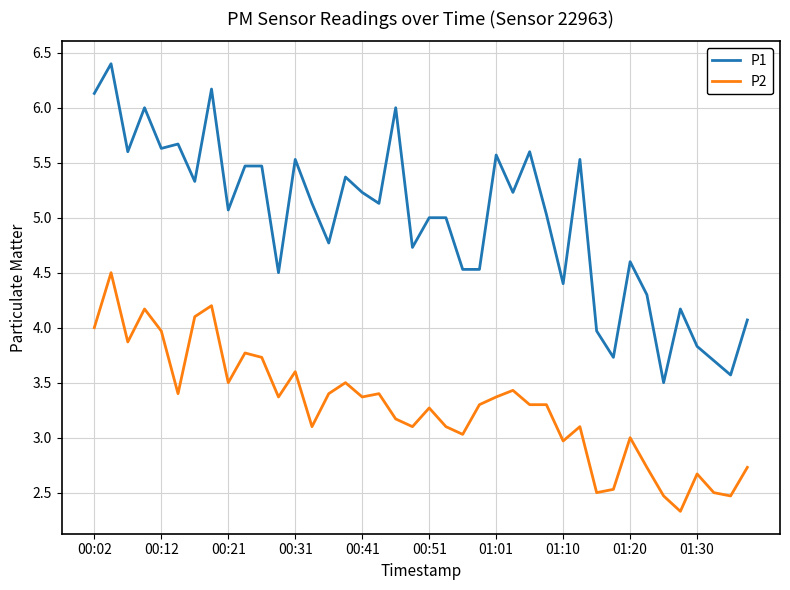

Rank the series by their average value, from highest to lowest.

P1, P2